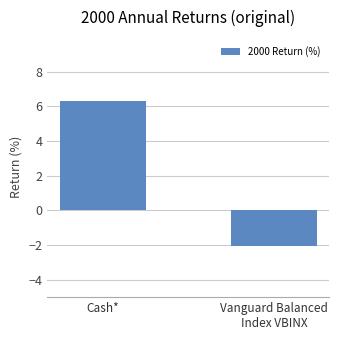

Where is the data nearest to the value 2?

Vanguard Balanced
Index VBINX